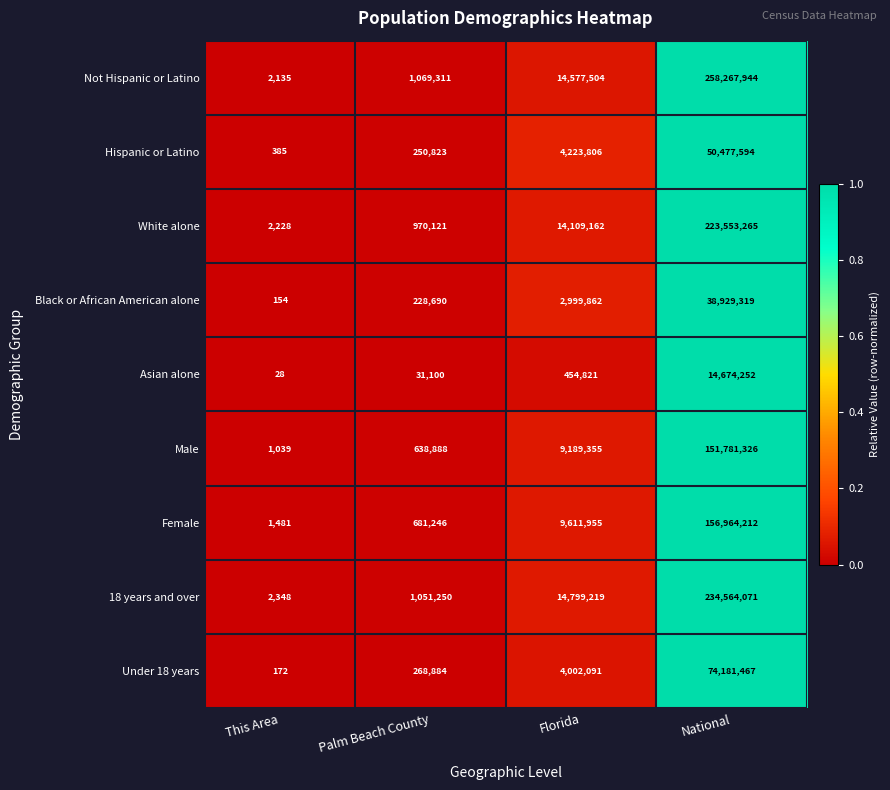

Between This Area and Palm Beach County, which series saw the biggest shift?

Not Hispanic or Latino